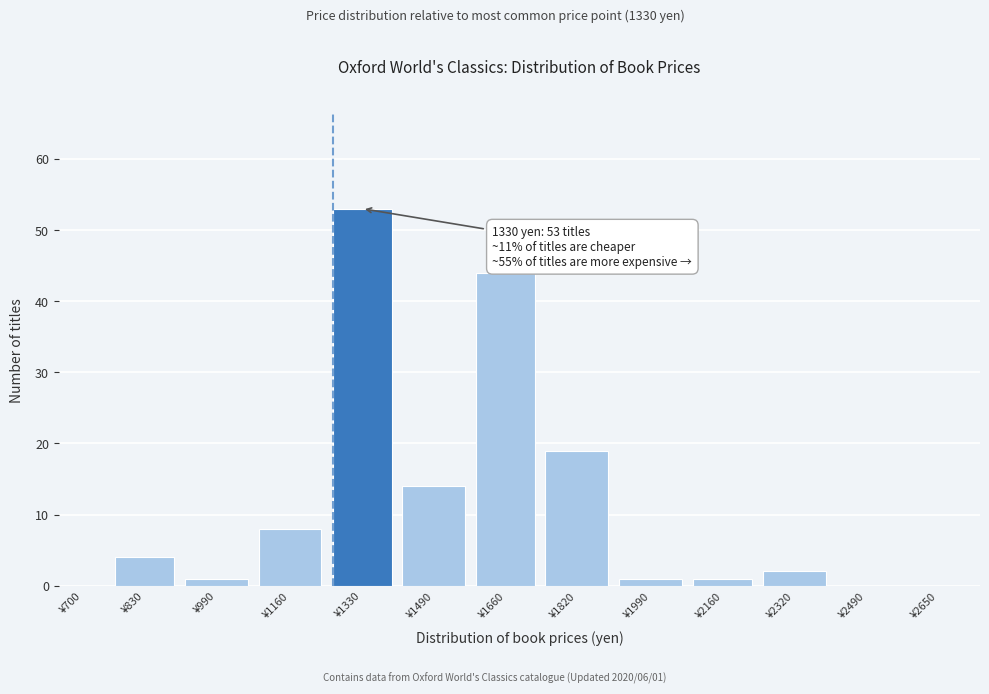

Reading left to right, what are all the values shown in this chart?

¥700=0	¥830=4	¥990=1	¥1160=8	¥1330=53	¥1490=14	¥1660=44	¥1820=19	¥1990=1	¥2160=1	¥2320=2	¥2490=0	¥2650=0